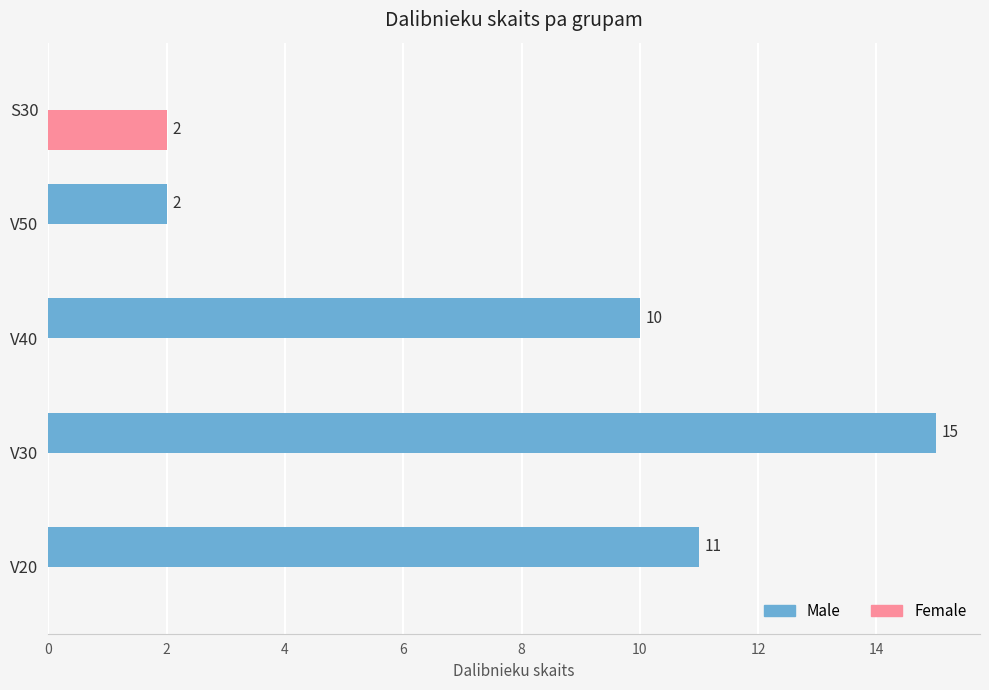

The value of Female at V30 is -1. True or false?

False